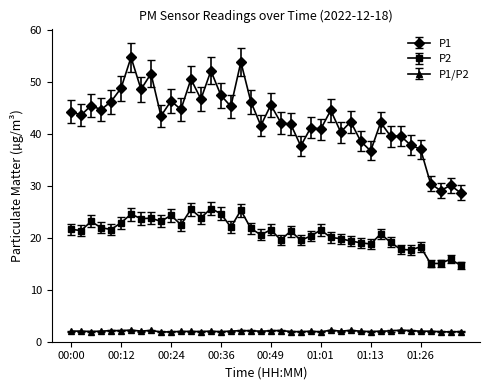

What are all the series names shown in the legend?

P1, P2, P1/P2